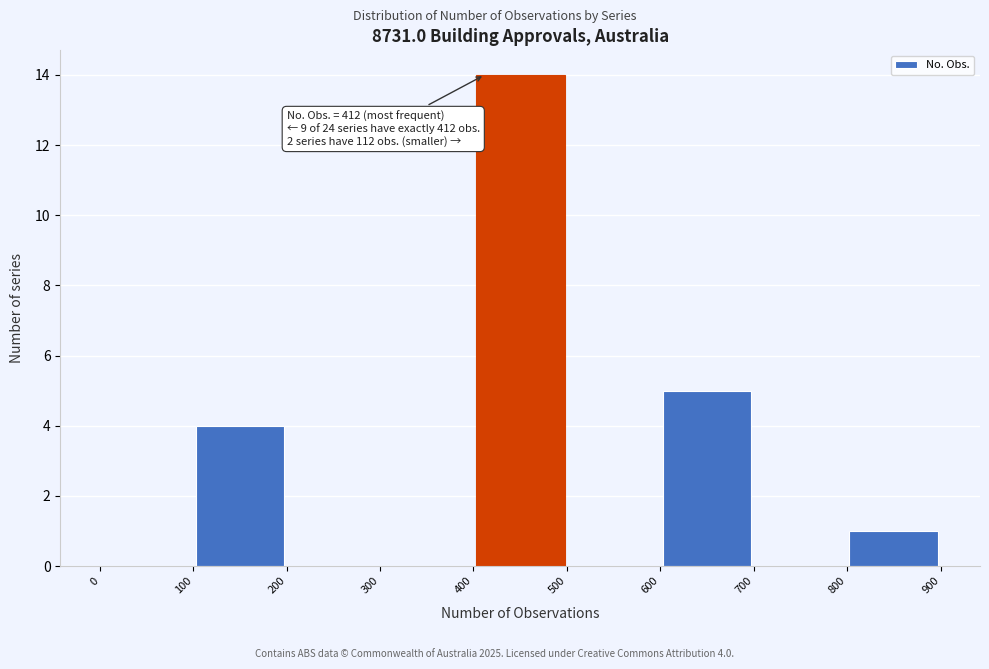

Over which range of the x-axis is the bar tallest?

400 to 500